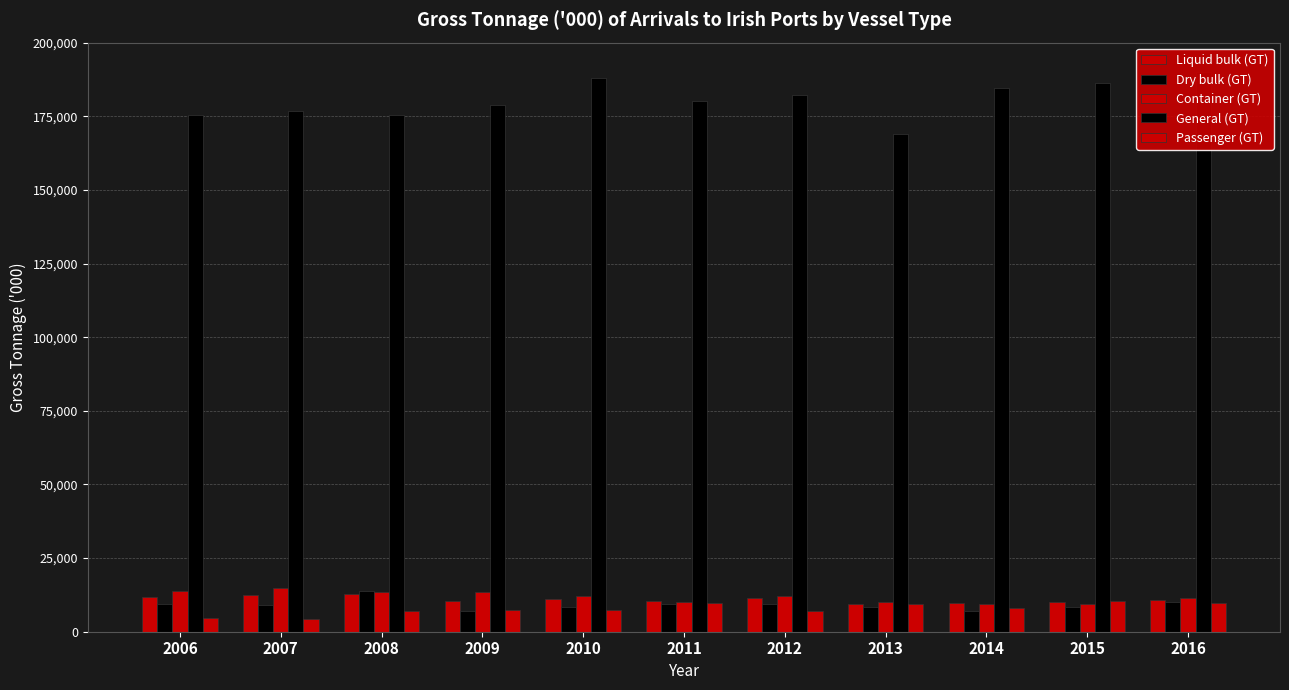

Between 2012 and 2015, which is larger?

2012